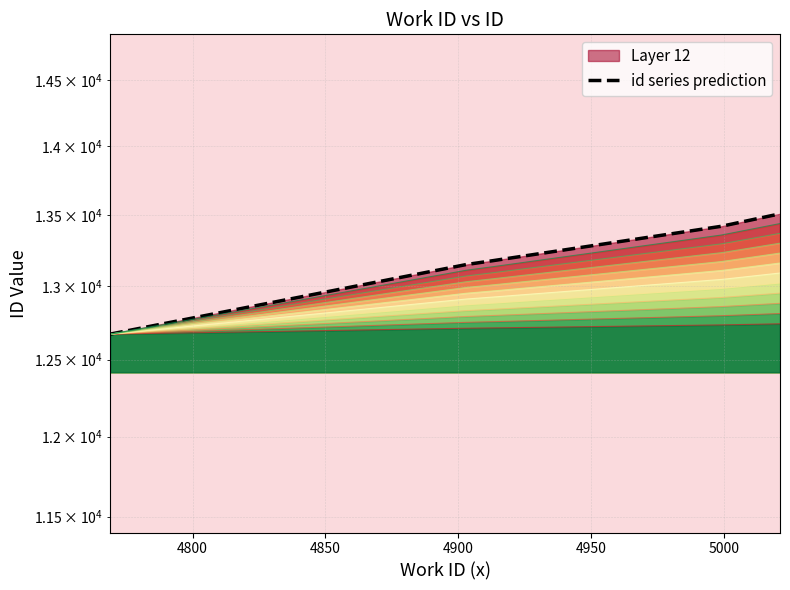

How many values are between 12925 and 13418?

4